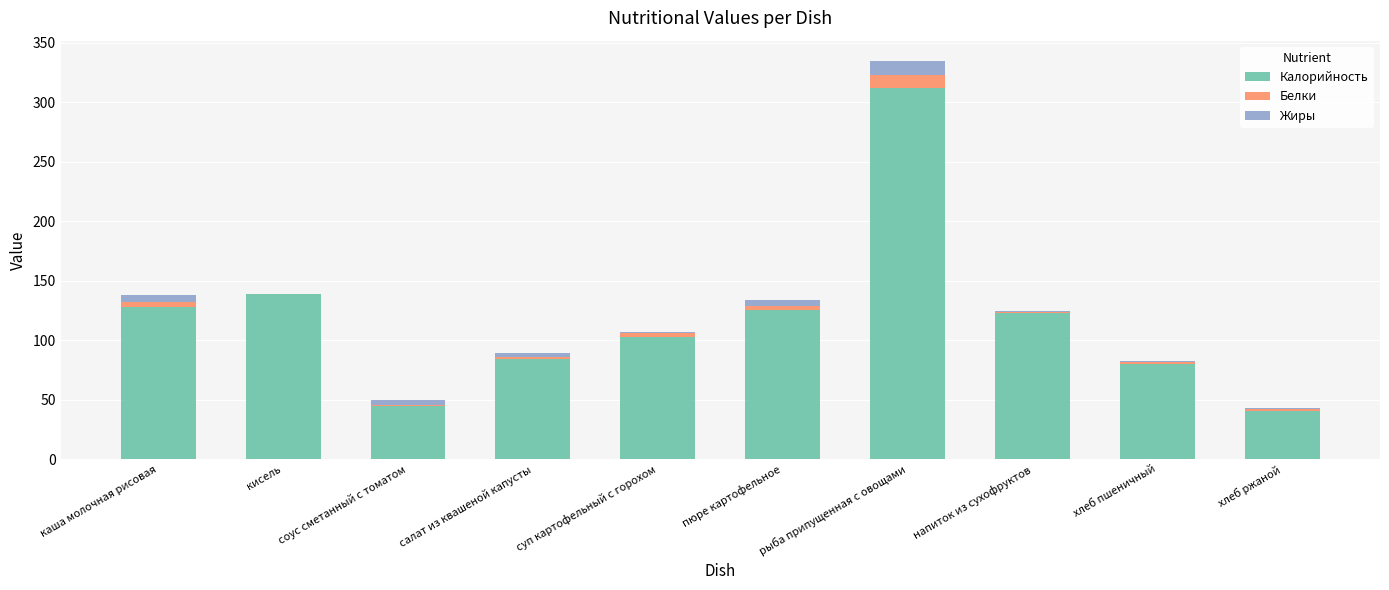

At which label does Калорийность reach its peak?

рыба припущенная с овощами